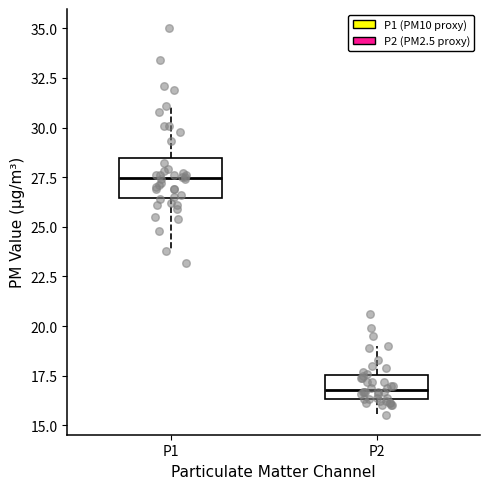

Where does the lower whisker of the box for P2 end on the y-axis? The values are not printed on the chart, so give them approximately, as read against the axis.

15.5